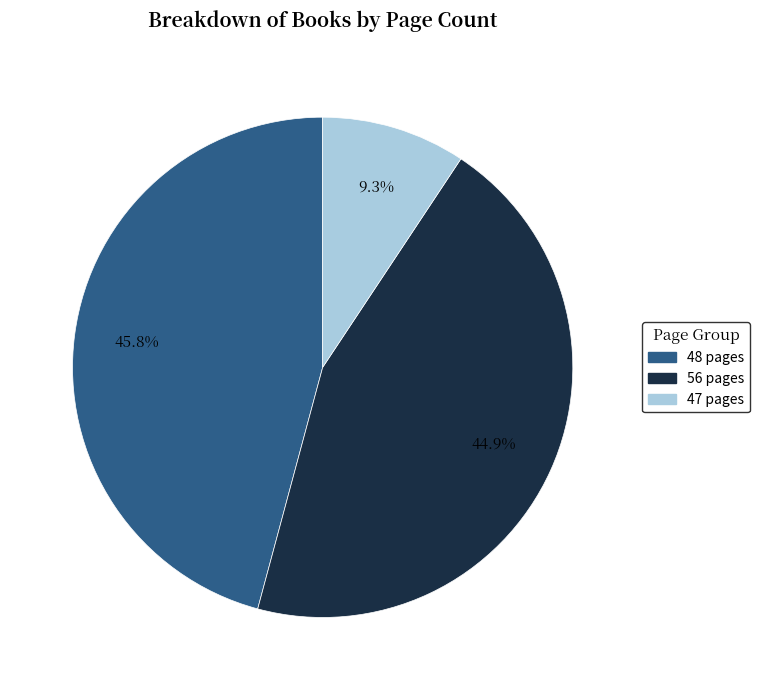

Is there any slice that represents more than half of the pie?

No